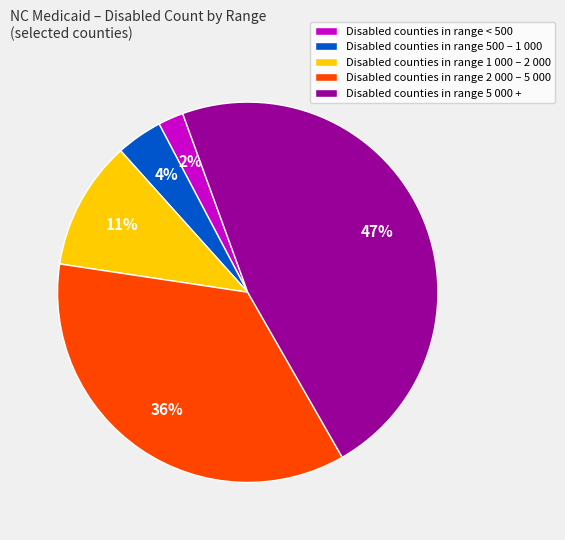

Approximately how many times larger is the value at Disabled counties in range 1 000 – 2 000 compared to Disabled counties in range 2 000 – 5 000?

0.3